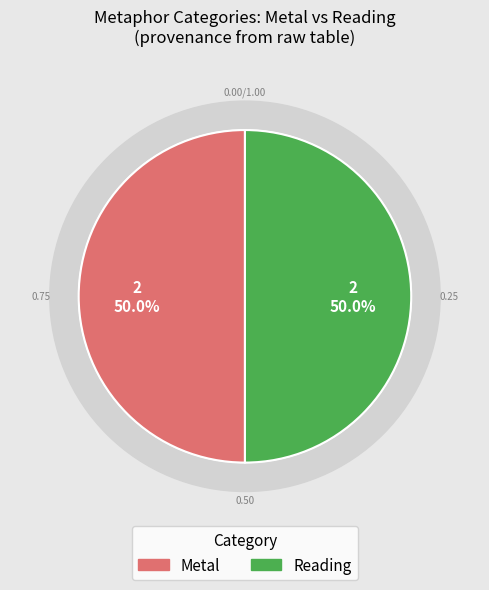

Which has a higher value, Metal or Reading?

Reading